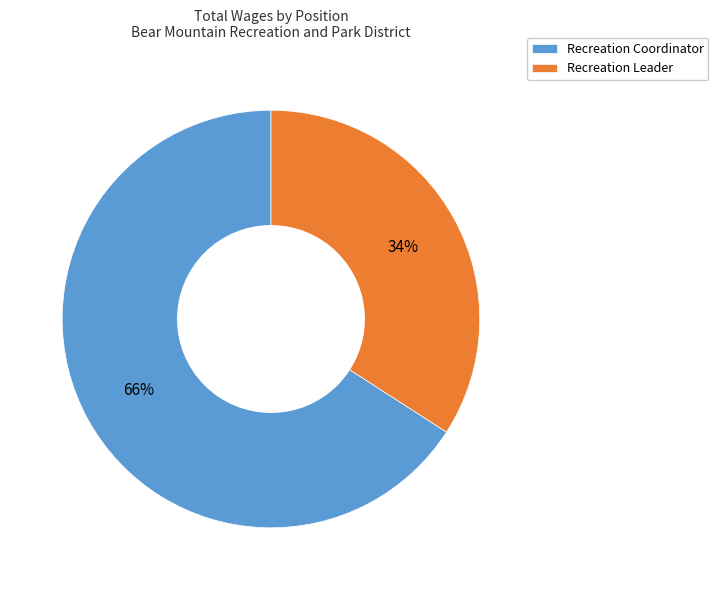

What is the largest slice in the pie chart?

Recreation Coordinator